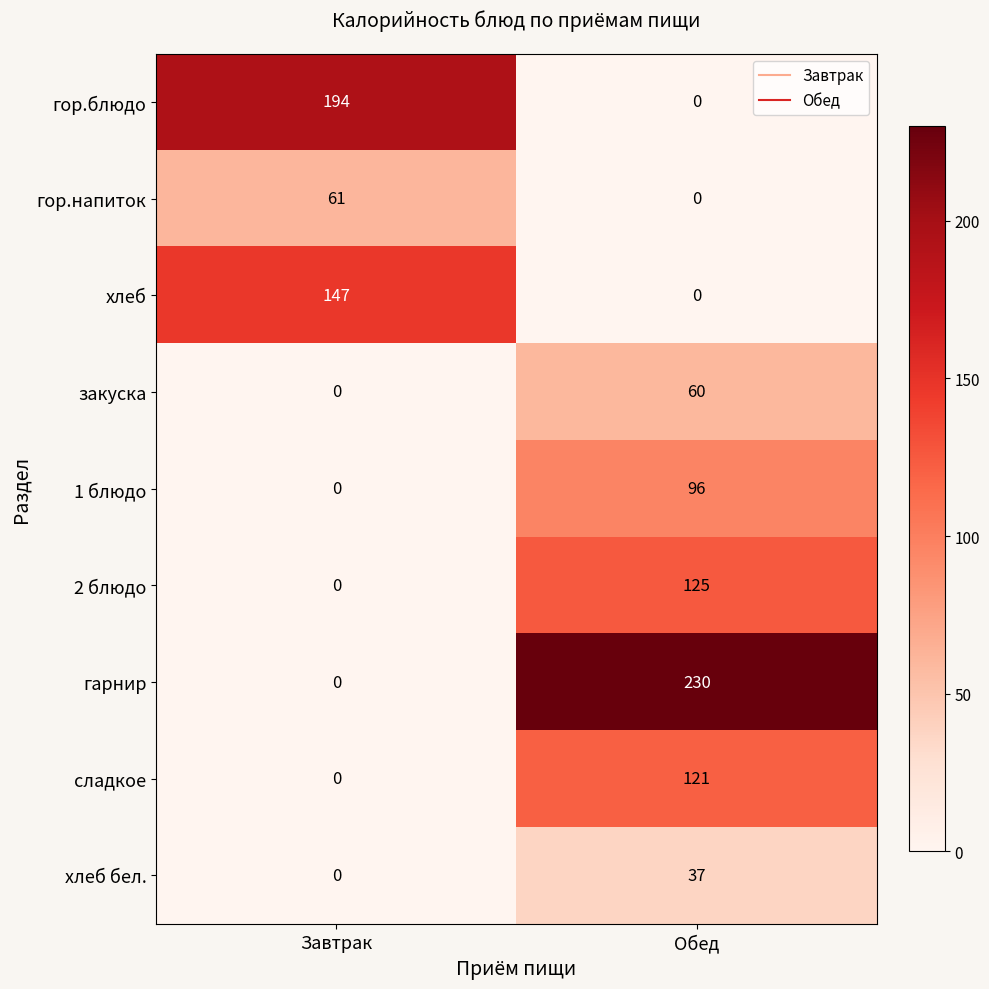

Where is 1 блюдо nearest to the value 48?

Завтрак